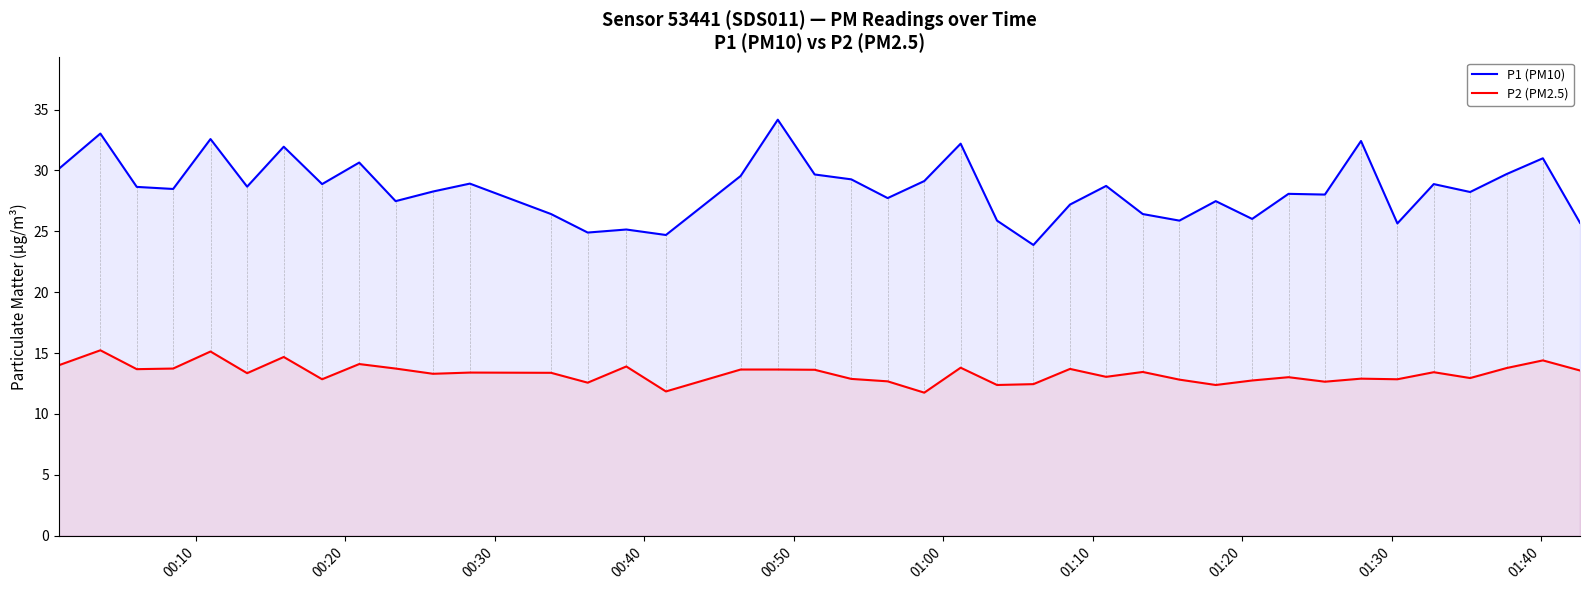

What is the smallest value displayed?

11.8